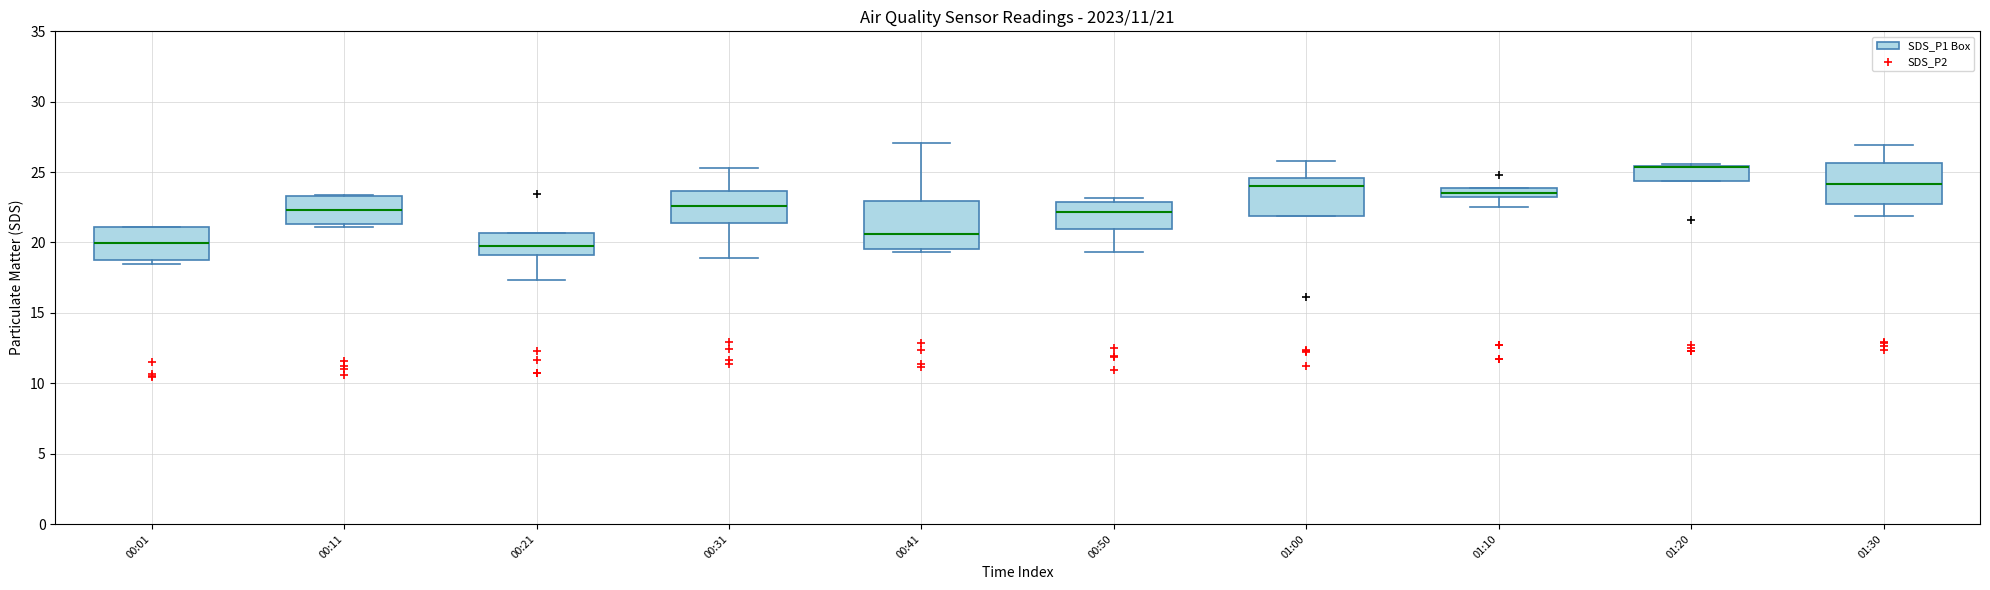

Which box is the tallest, from its lower edge to its upper edge?

00:41